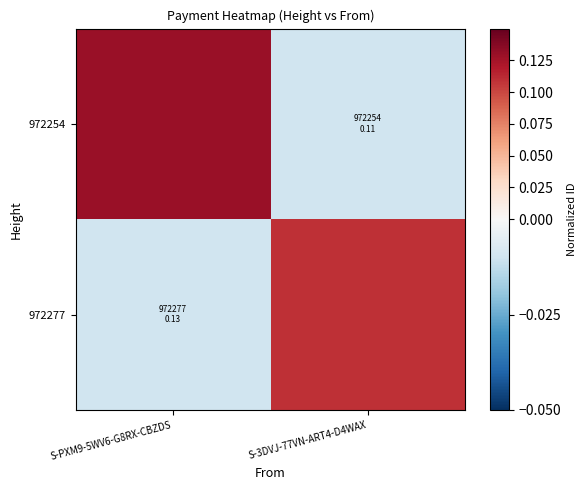

What is the maximum value for 972277?

0.1